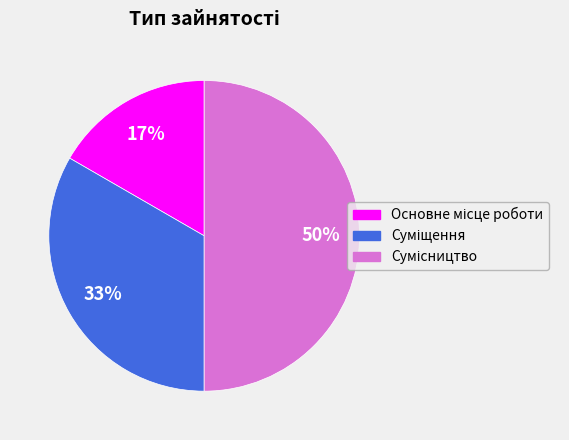

To the nearest percent, what is the average slice percentage?

33%